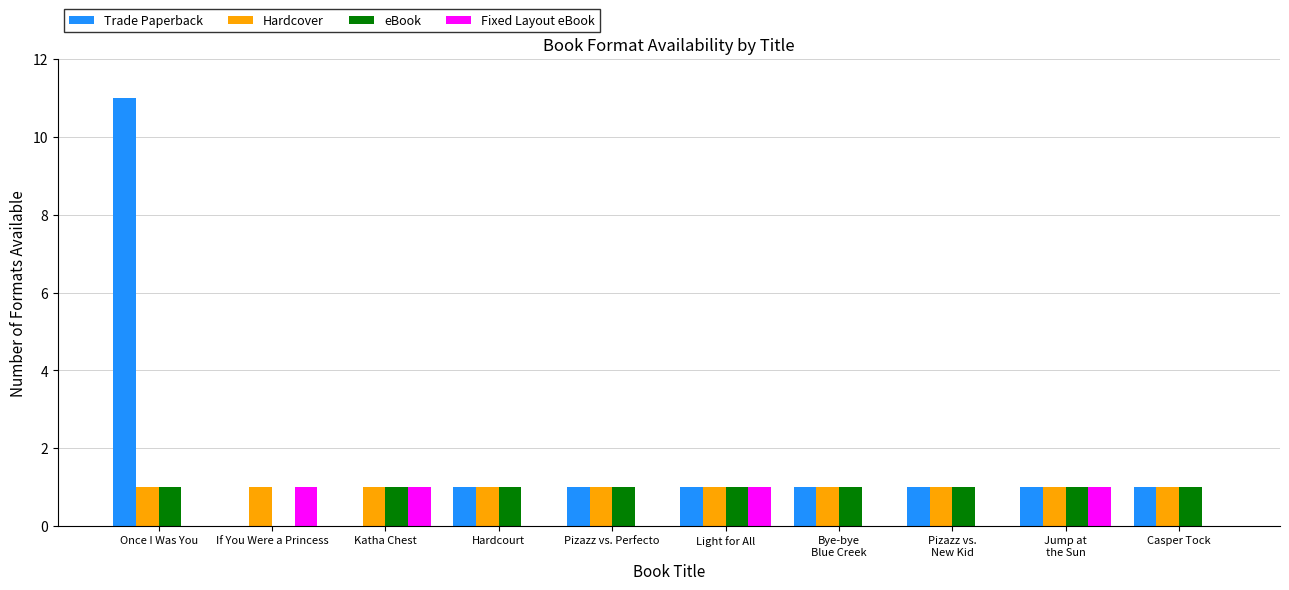

Reading left to right, list all the values displayed in this chart.

Trade Paperback: 11	0	0	1	1	1	1	1	1	1
Hardcover: 1	1	1	1	1	1	1	1	1	1
eBook: 1	0	1	1	1	1	1	1	1	1
Fixed Layout eBook: 0	1	1	0	0	1	0	0	1	0